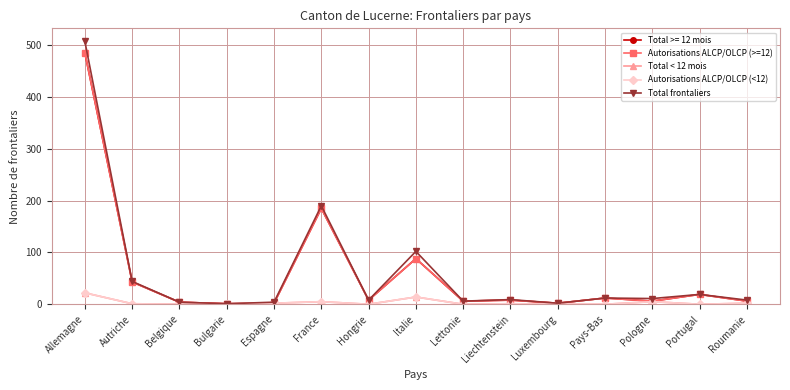

Which series has the largest total across all categories?

Total frontaliers